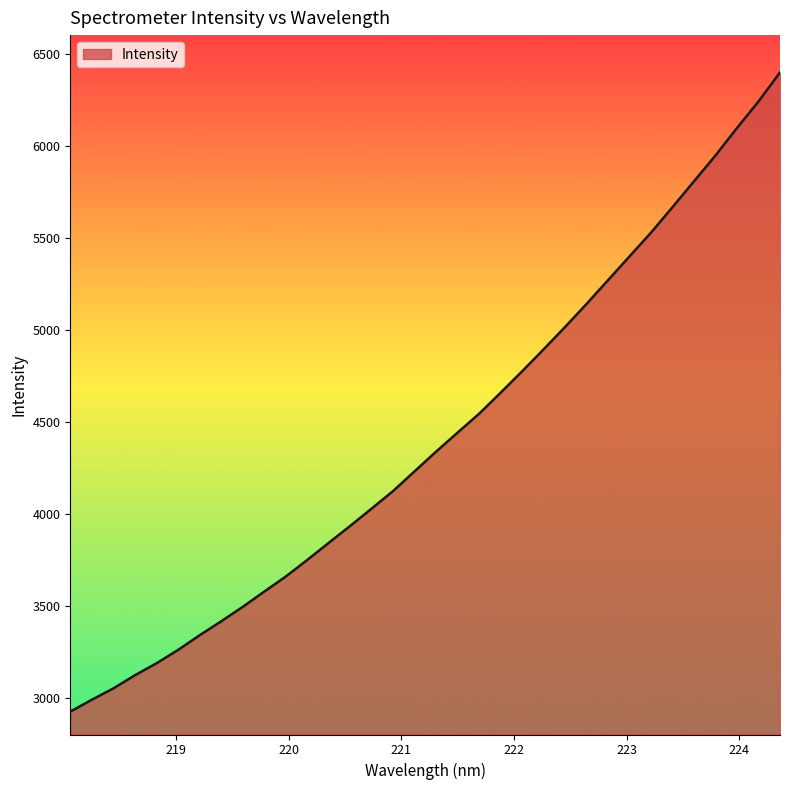

What is the smallest value displayed?

2924.4